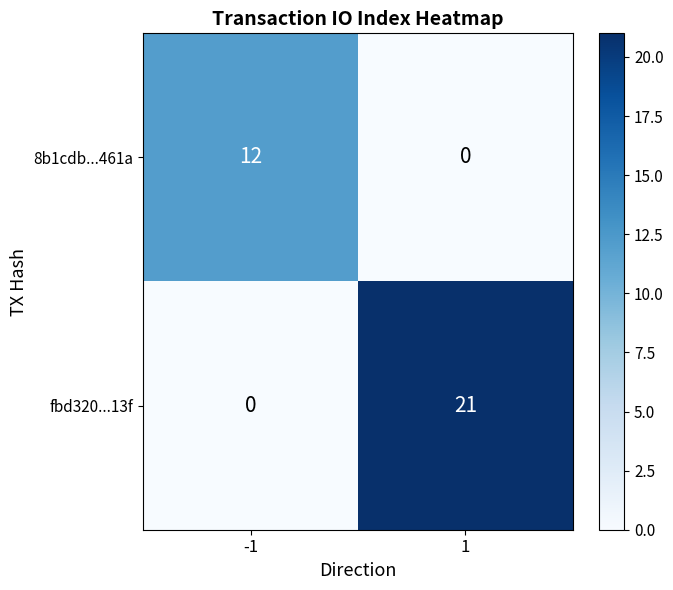

Which series has the largest range (max minus min)?

fbd320...13f